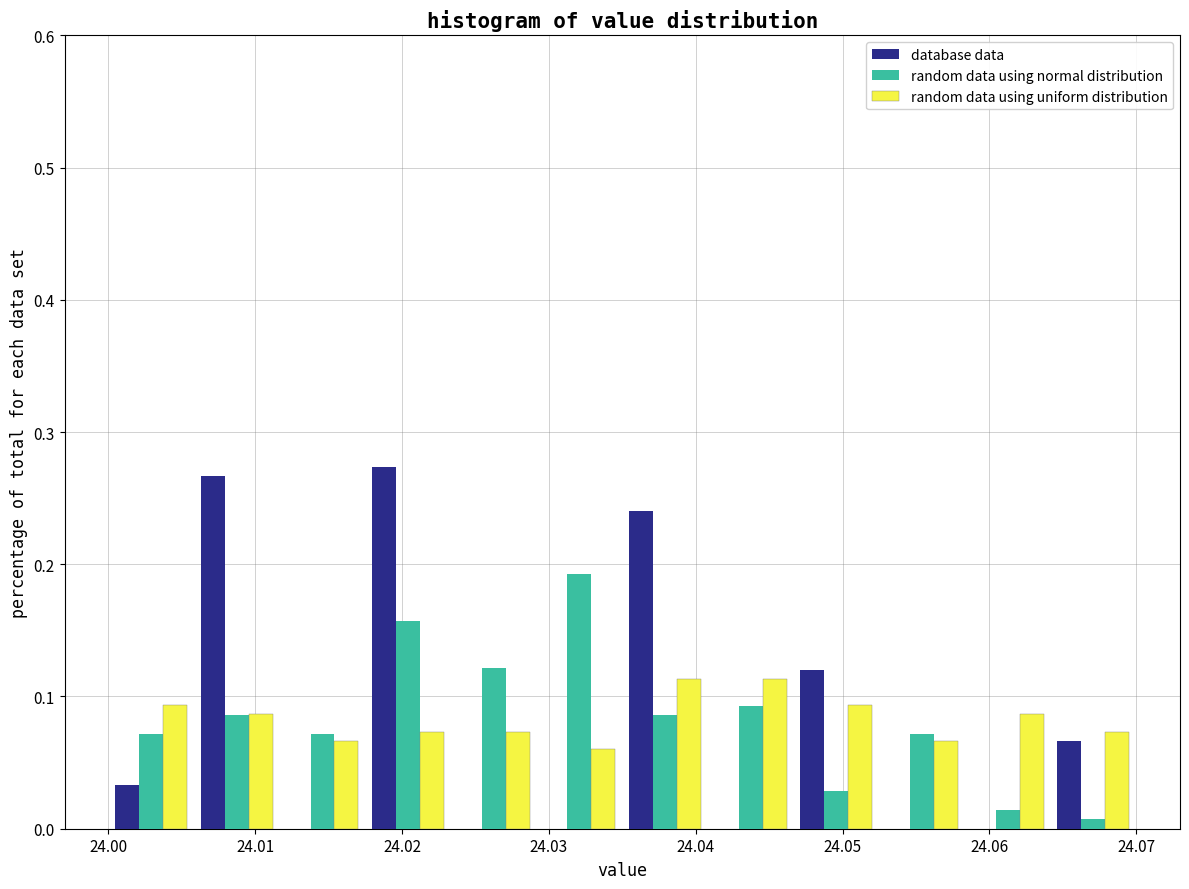

Reading left to right, list every range on the x-axis with the height of the bar of each series over it. Neither the bar edges nor the heights are printed on the chart, so give them approximately, as read against the axes.

24.000 to 24.006: database data=0.03	random data using normal distribution=0.07	random data using uniform distribution=0.09
24.006 to 24.012: database data=0.27	random data using normal distribution=0.09	random data using uniform distribution=0.09
24.012 to 24.018: database data=0	random data using normal distribution=0.07	random data using uniform distribution=0.07
24.018 to 24.023: database data=0.27	random data using normal distribution=0.16	random data using uniform distribution=0.07
24.023 to 24.029: database data=0	random data using normal distribution=0.12	random data using uniform distribution=0.07
24.029 to 24.035: database data=0	random data using normal distribution=0.19	random data using uniform distribution=0.06
24.035 to 24.041: database data=0.24	random data using normal distribution=0.09	random data using uniform distribution=0.11
24.041 to 24.047: database data=0	random data using normal distribution=0.09	random data using uniform distribution=0.11
24.047 to 24.053: database data=0.12	random data using normal distribution=0.03	random data using uniform distribution=0.09
24.053 to 24.058: database data=0	random data using normal distribution=0.07	random data using uniform distribution=0.07
24.058 to 24.064: database data=0	random data using normal distribution=0.01	random data using uniform distribution=0.09
24.064 to 24.070: database data=0.07	random data using normal distribution=under 0.01	random data using uniform distribution=0.07